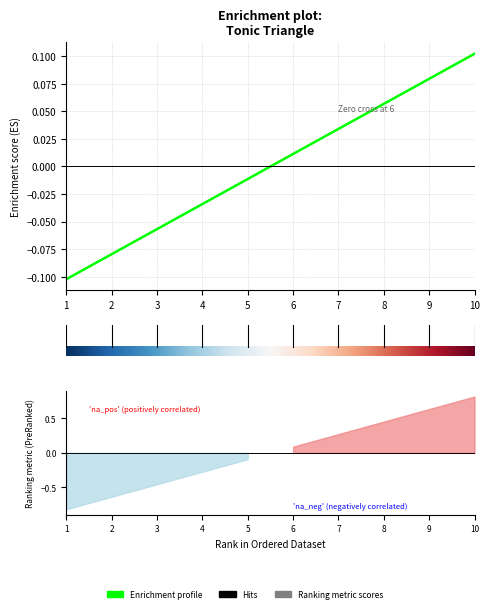

Which has a higher value, 2 or 4?

4